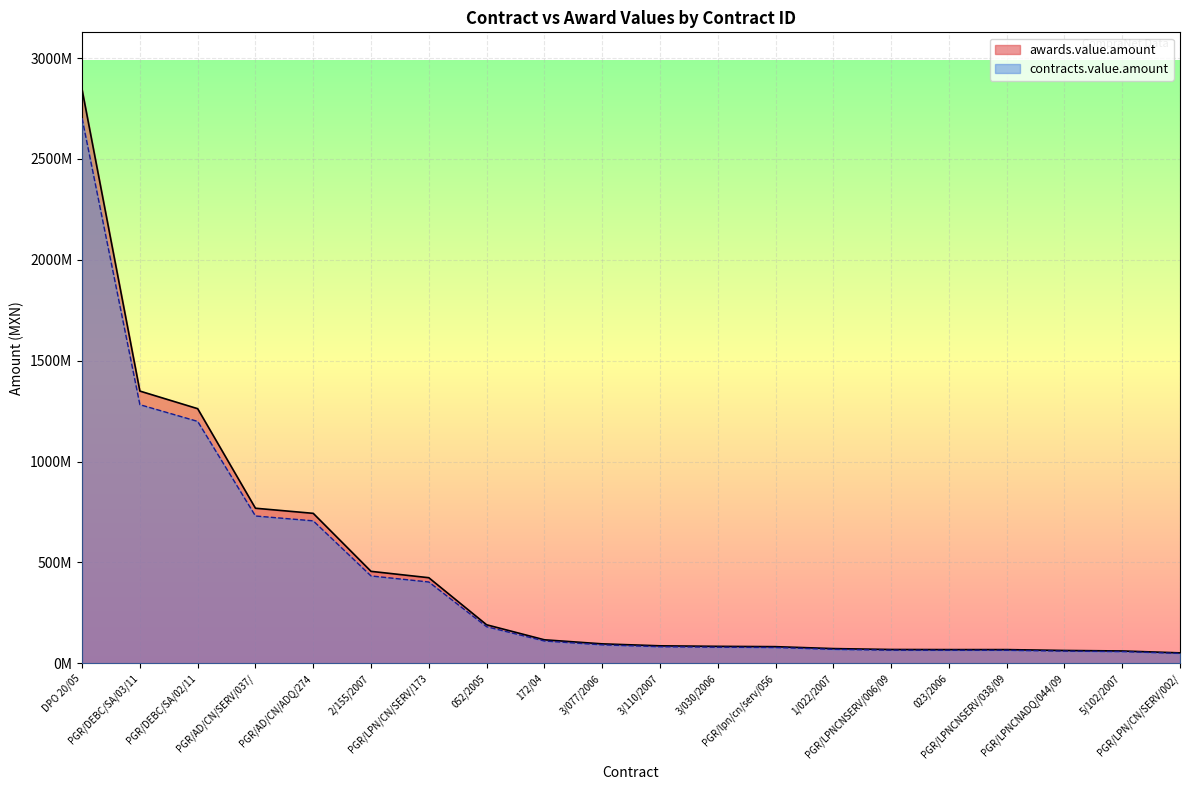

List the series in order of their overall mean, highest first.

awards.value.amount, contracts.value.amount